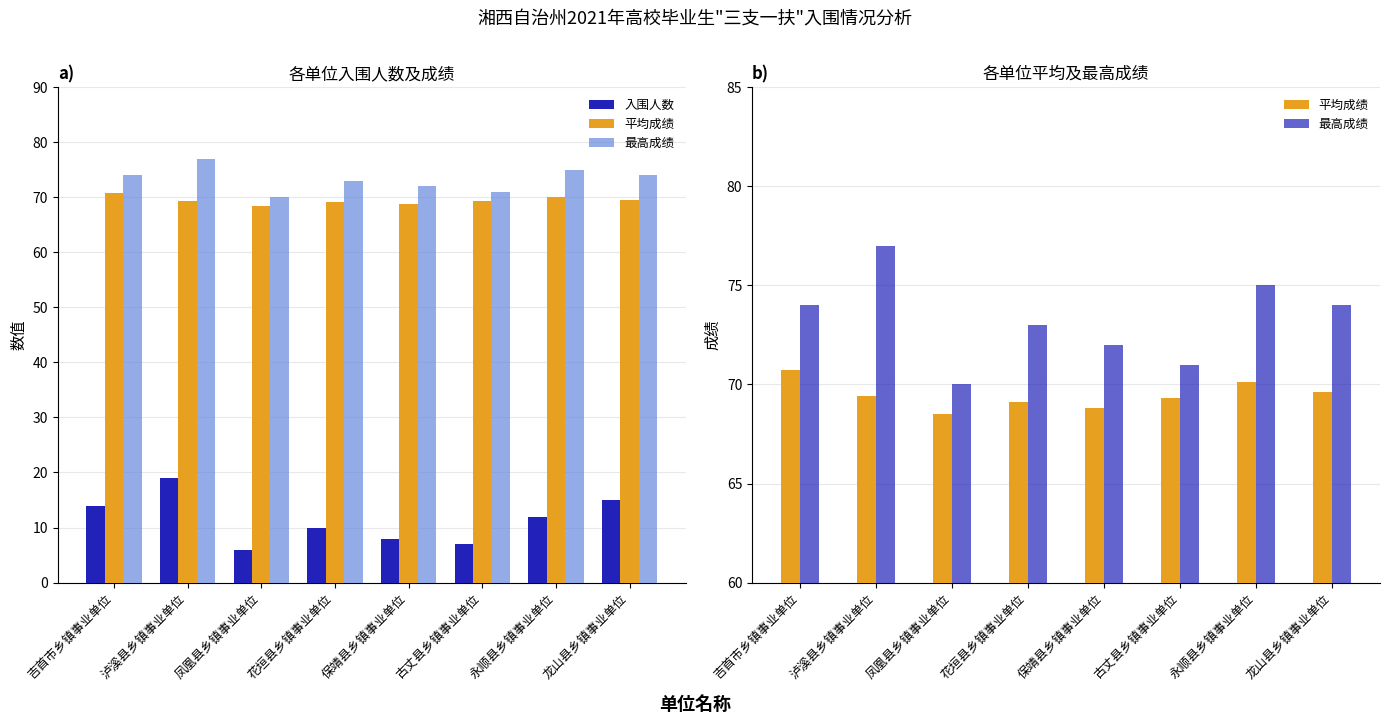

Is it true that 入围人数 equals 12.0 at 永顺县乡镇事业单位?

True